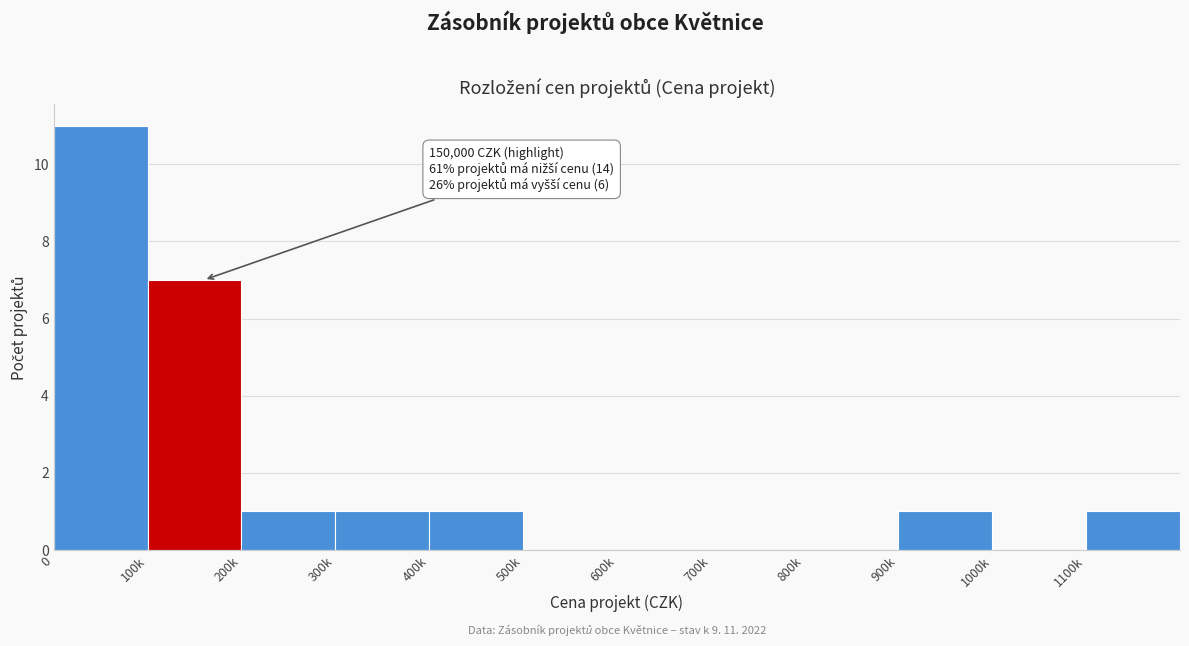

Reading left to right, what are all the values shown in this chart?

0=11	100k=7	200k=1	300k=1	400k=1	500k=0	600k=0	700k=0	800k=0	900k=1	1000k=0	1100k=1